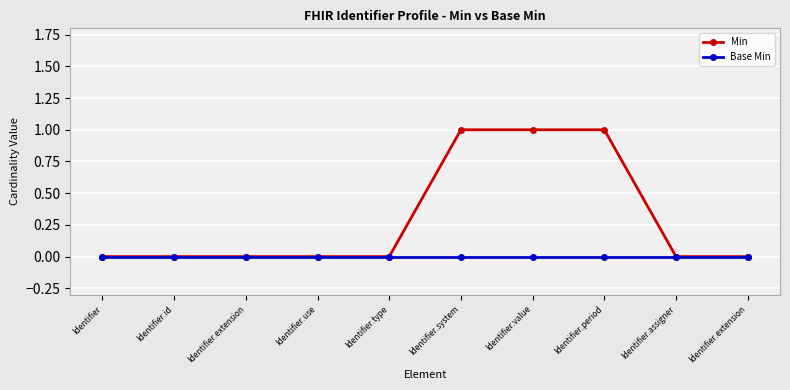

What are all the series names shown in the legend?

Min, Base Min